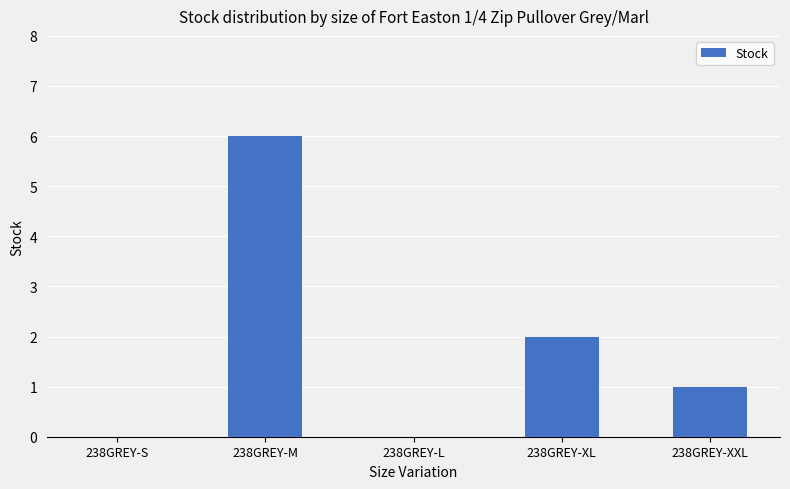

Which category has the highest value across all series?

238GREY-M